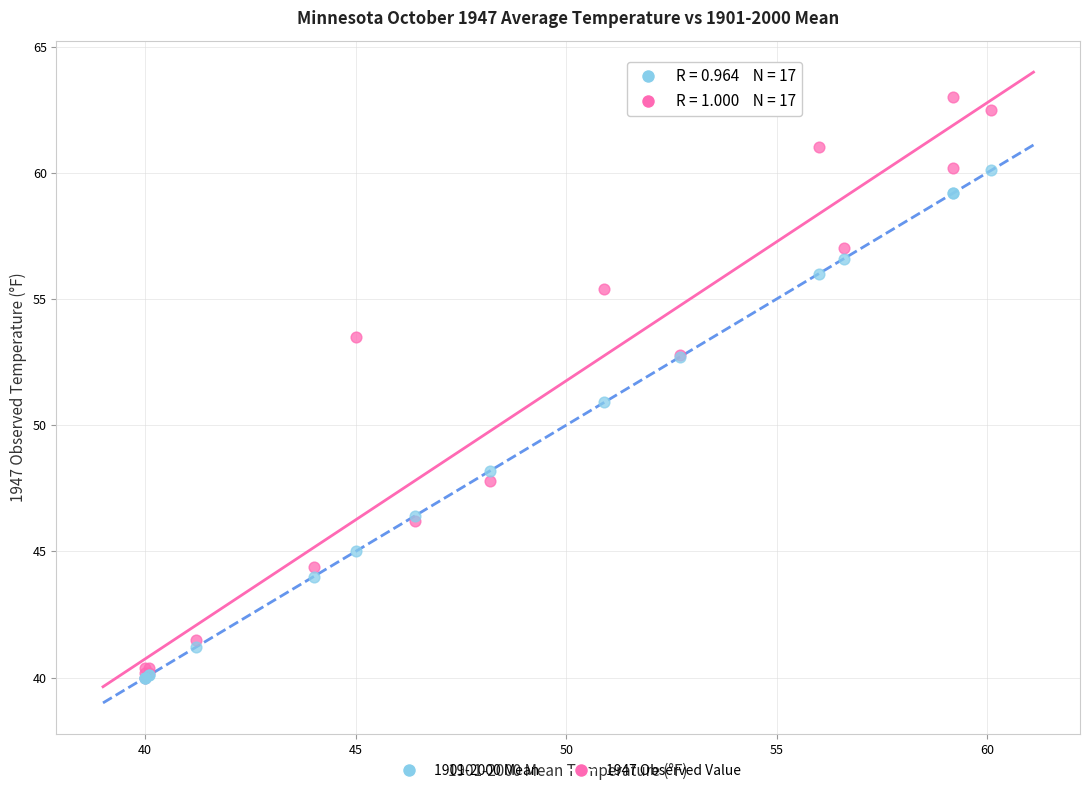

What are all the series names shown in the legend?

1901-2000 Mean, 1947 Observed Value